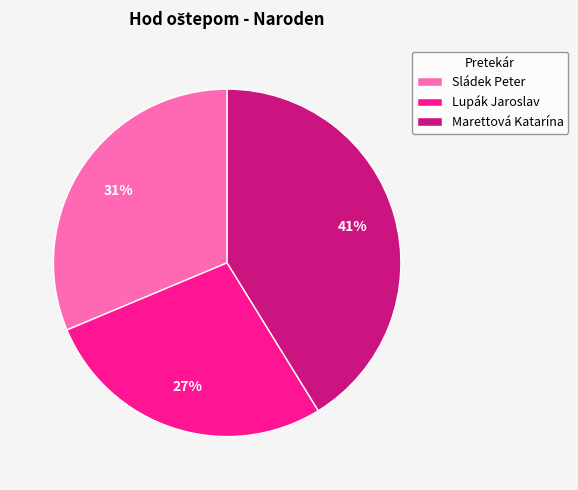

What is the smallest slice in the pie chart?

Lupák Jaroslav